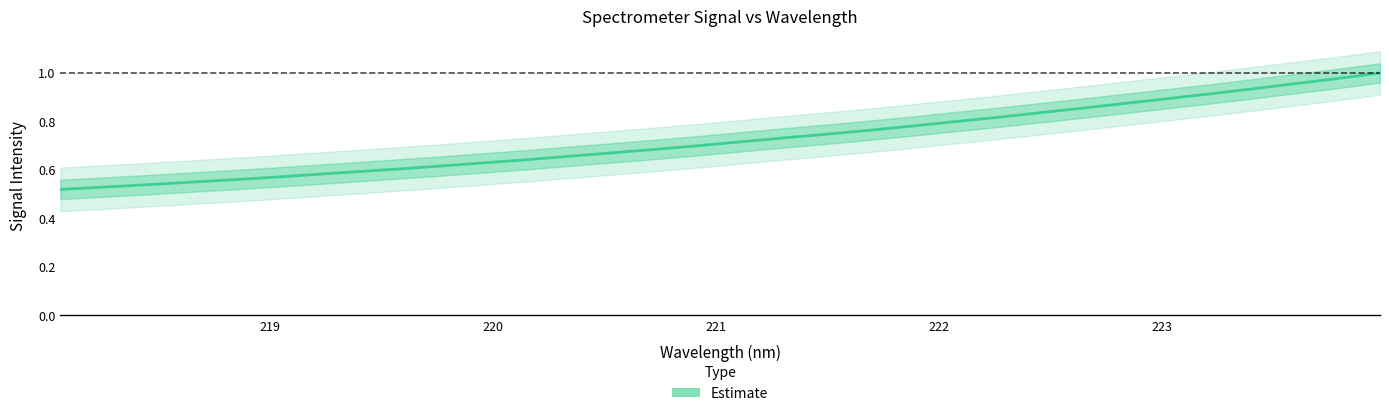

True or false: there are more than 0 points higher than both neighbors.

False